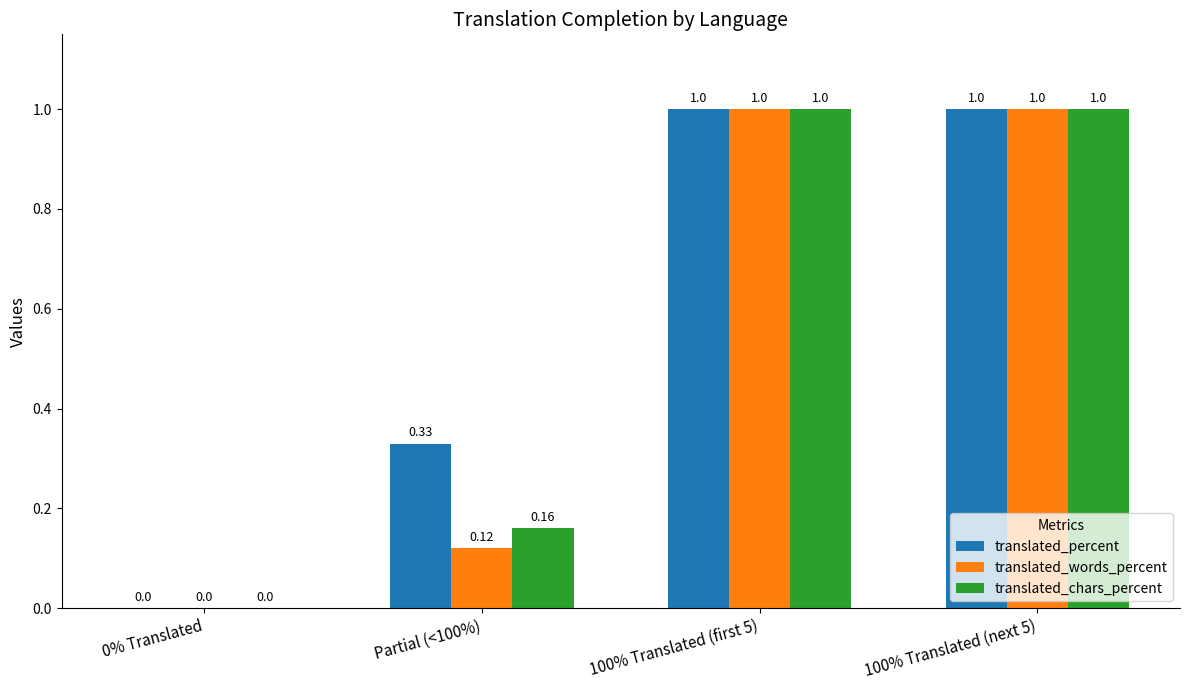

Which series has the largest total across all categories?

translated_percent